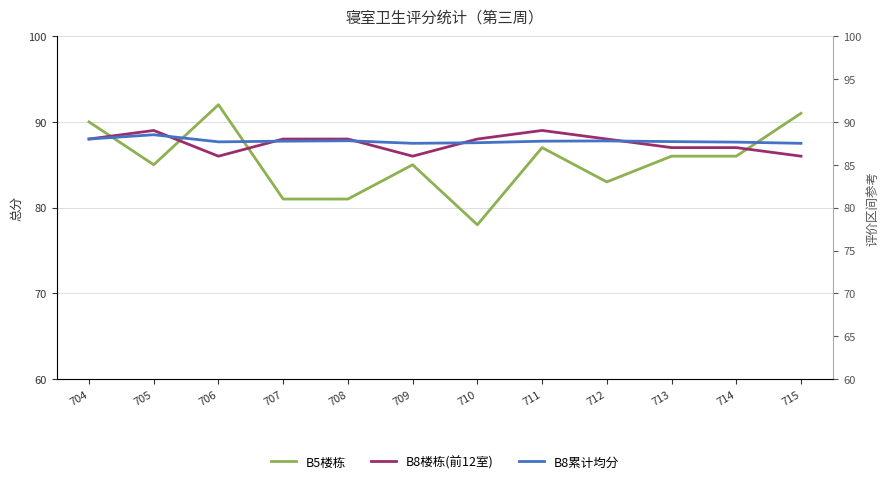

What is the value of the B5楼栋 point at the 6th from the left?

85.0